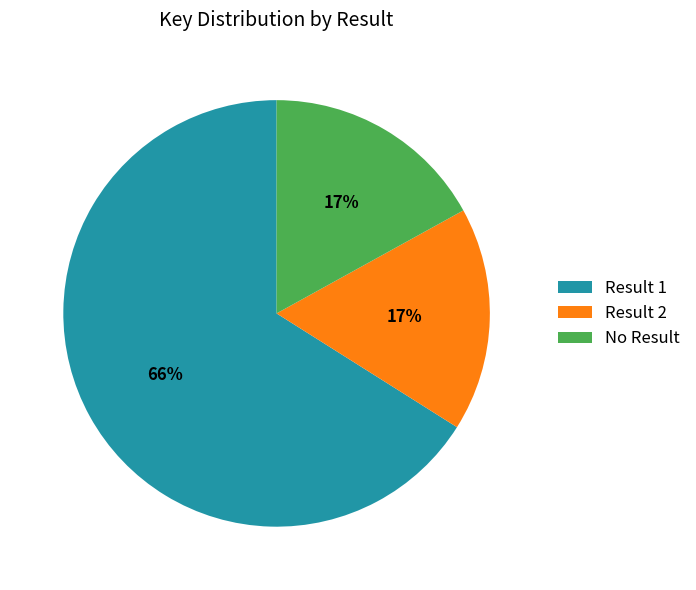

What is the largest slice in the pie chart?

Result 1